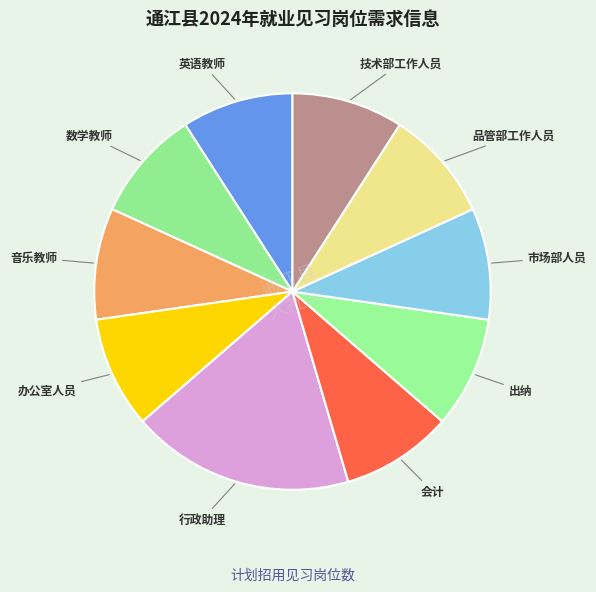

Which has a higher value, 会计 or 行政助理?

行政助理